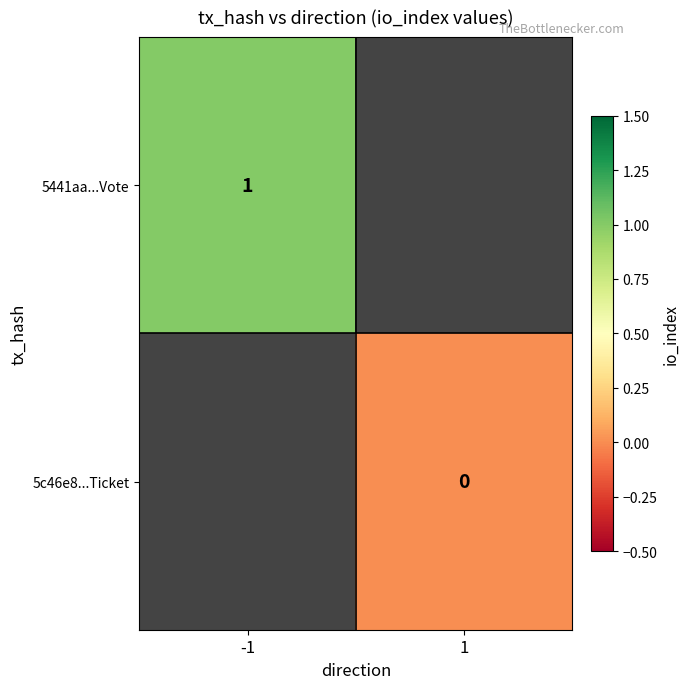

At which label does 5441aa...Vote reach its peak?

-1